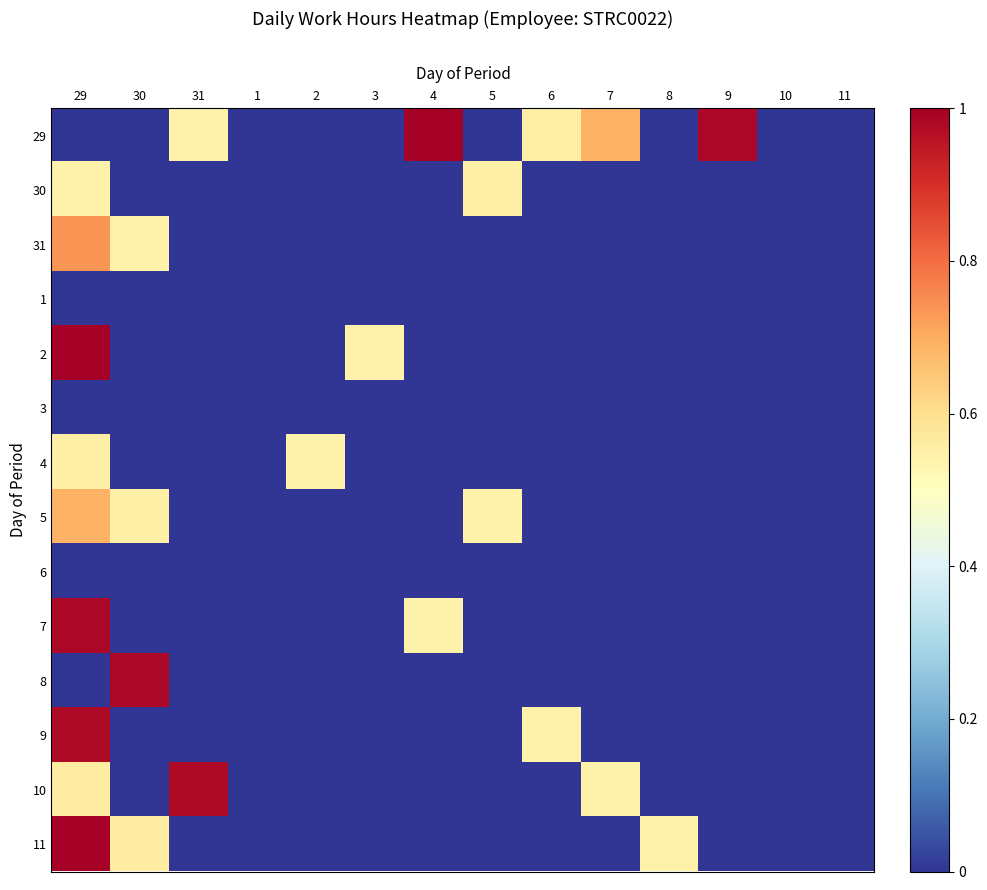

Reading left to right, transcribe all the data shown in this chart.

29: 29=0.0	30=0.0	31=0.5	1=0.0	2=0.0	3=0.0	4=1.0	5=0.0	6=0.6	7=0.7	8=0.0	9=1.0	10=0.0	11=0.0
30: 29=0.5	30=0.0	31=0.0	1=0.0	2=0.0	3=0.0	4=0.0	5=0.6	6=0.0	7=0.0	8=0.0	9=0.0	10=0.0	11=0.0
31: 29=0.7	30=0.5	31=0.0	1=0.0	2=0.0	3=0.0	4=0.0	5=0.0	6=0.0	7=0.0	8=0.0	9=0.0	10=0.0	11=0.0
1: 29=0.0	30=0.0	31=0.0	1=0.0	2=0.0	3=0.0	4=0.0	5=0.0	6=0.0	7=0.0	8=0.0	9=0.0	10=0.0	11=0.0
2: 29=1.0	30=0.0	31=0.0	1=0.0	2=0.0	3=0.5	4=0.0	5=0.0	6=0.0	7=0.0	8=0.0	9=0.0	10=0.0	11=0.0
3: 29=0.0	30=0.0	31=0.0	1=0.0	2=0.0	3=0.0	4=0.0	5=0.0	6=0.0	7=0.0	8=0.0	9=0.0	10=0.0	11=0.0
4: 29=0.6	30=0.0	31=0.0	1=0.0	2=0.5	3=0.0	4=0.0	5=0.0	6=0.0	7=0.0	8=0.0	9=0.0	10=0.0	11=0.0
5: 29=0.7	30=0.6	31=0.0	1=0.0	2=0.0	3=0.0	4=0.0	5=0.5	6=0.0	7=0.0	8=0.0	9=0.0	10=0.0	11=0.0
6: 29=0.0	30=0.0	31=0.0	1=0.0	2=0.0	3=0.0	4=0.0	5=0.0	6=0.0	7=0.0	8=0.0	9=0.0	10=0.0	11=0.0
7: 29=1.0	30=0.0	31=0.0	1=0.0	2=0.0	3=0.0	4=0.5	5=0.0	6=0.0	7=0.0	8=0.0	9=0.0	10=0.0	11=0.0
8: 29=0.0	30=1.0	31=0.0	1=0.0	2=0.0	3=0.0	4=0.0	5=0.0	6=0.0	7=0.0	8=0.0	9=0.0	10=0.0	11=0.0
9: 29=1.0	30=0.0	31=0.0	1=0.0	2=0.0	3=0.0	4=0.0	5=0.0	6=0.5	7=0.0	8=0.0	9=0.0	10=0.0	11=0.0
10: 29=0.6	30=0.0	31=1.0	1=0.0	2=0.0	3=0.0	4=0.0	5=0.0	6=0.0	7=0.5	8=0.0	9=0.0	10=0.0	11=0.0
11: 29=1.0	30=0.6	31=0.0	1=0.0	2=0.0	3=0.0	4=0.0	5=0.0	6=0.0	7=0.0	8=0.5	9=0.0	10=0.0	11=0.0